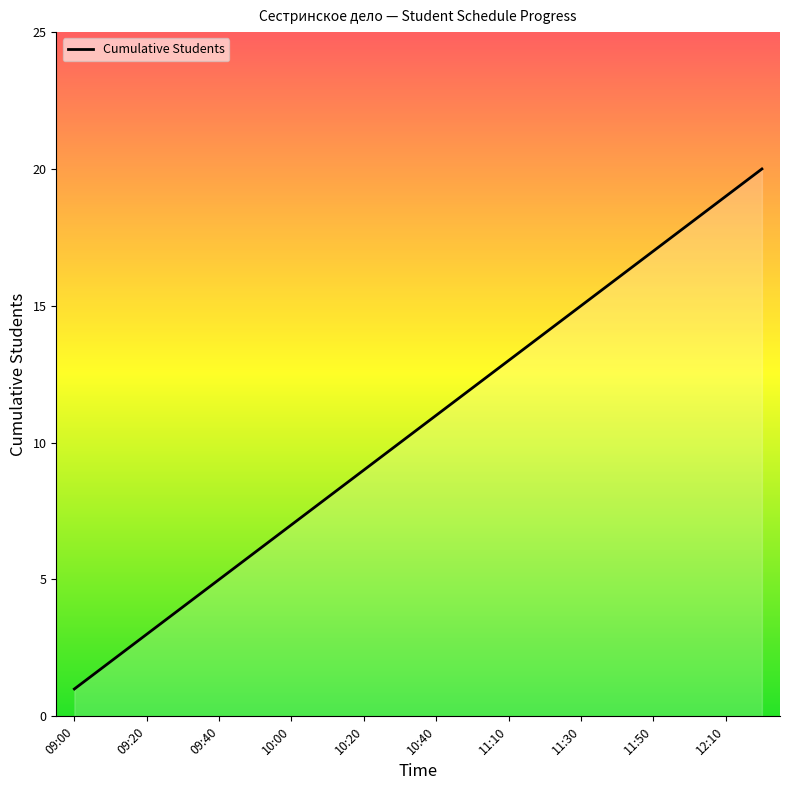

What is the difference between the maximum and minimum values?

19